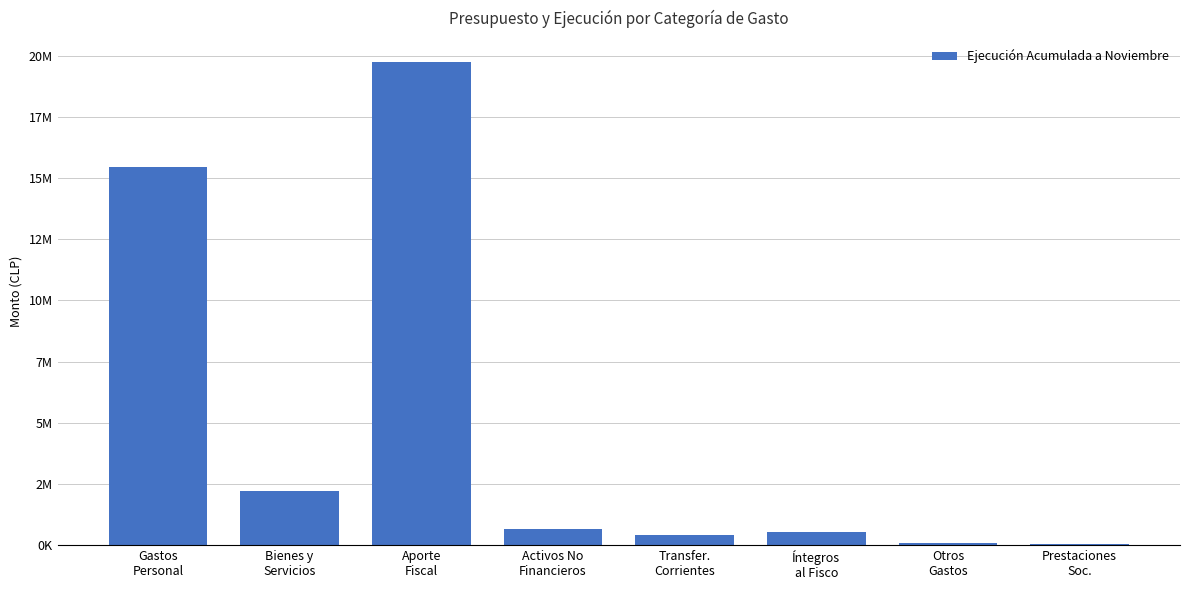

What value does the data have at Íntegros
al Fisco?

545114